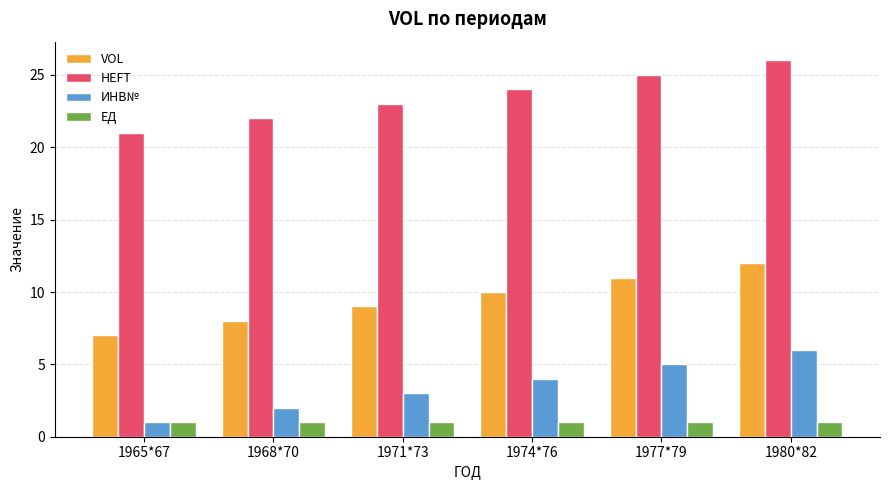

What is the value of the HEFT bar at the 6th from the left?

26